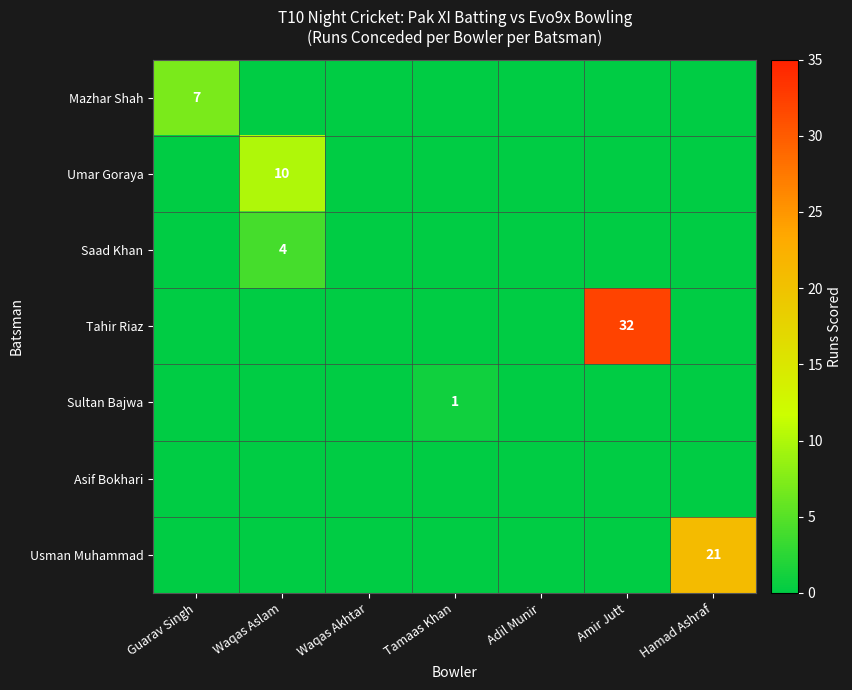

The Saad Khan series shows 4 at Waqas Aslam. True or false?

True